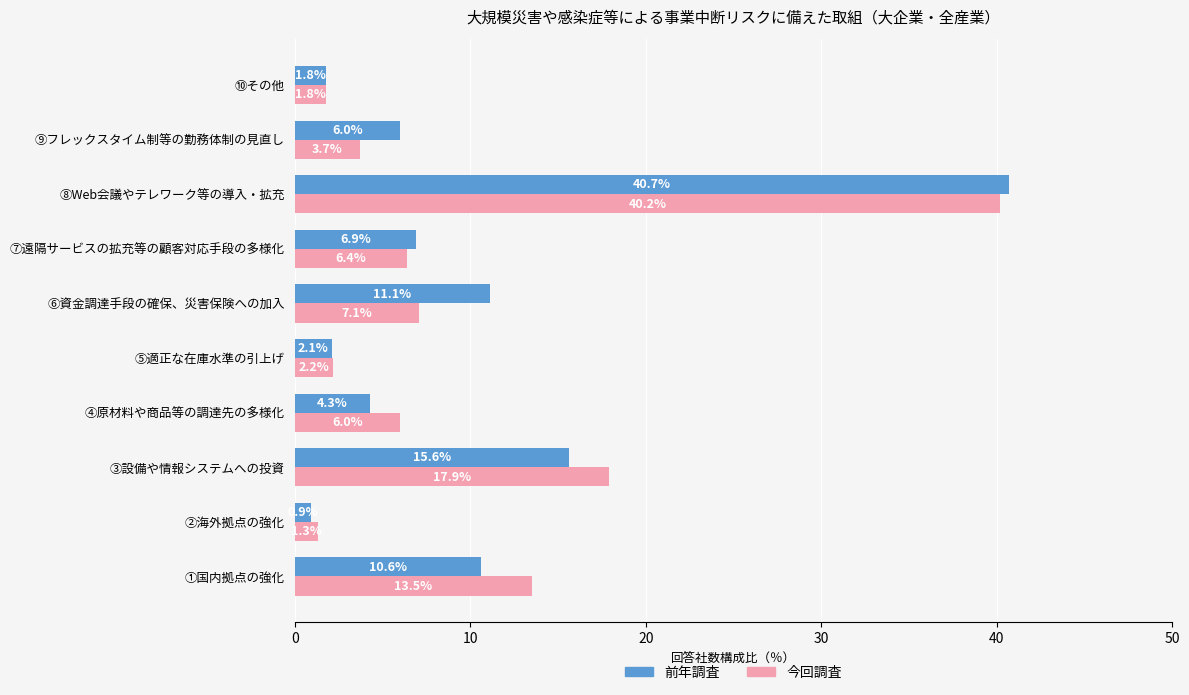

What is the total value across all series at ②海外拠点の強化?

2.2